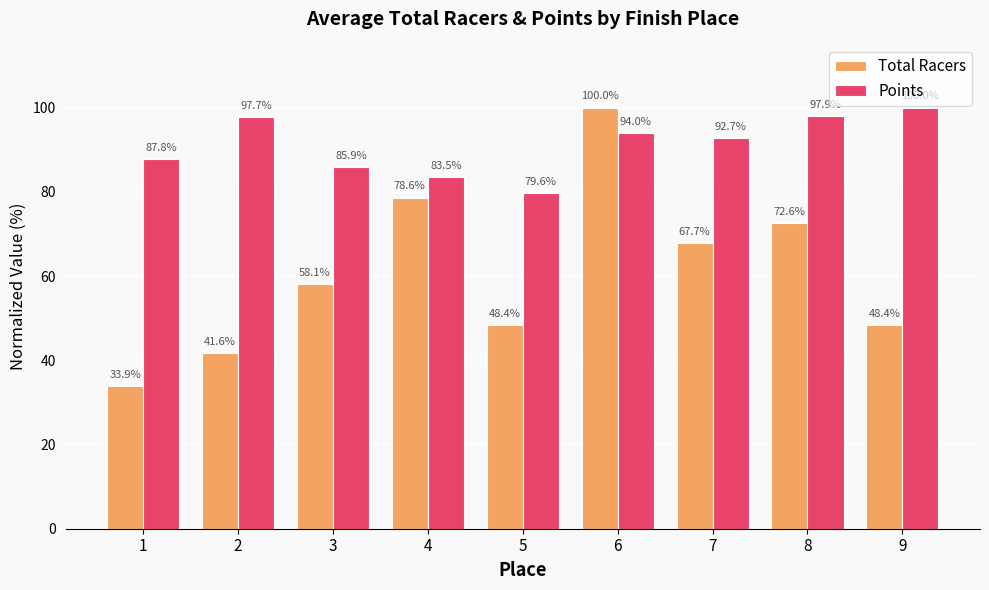

Is it true that Points equals 60.2 at 6?

False